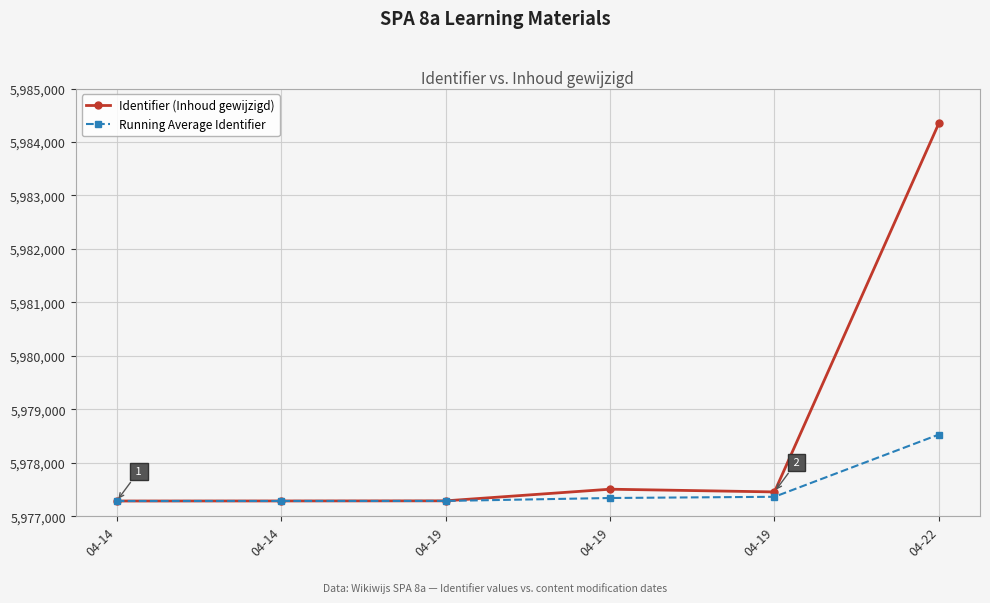

At which label is Identifier (Inhoud gewijzigd) closest to 5980818?

04-19